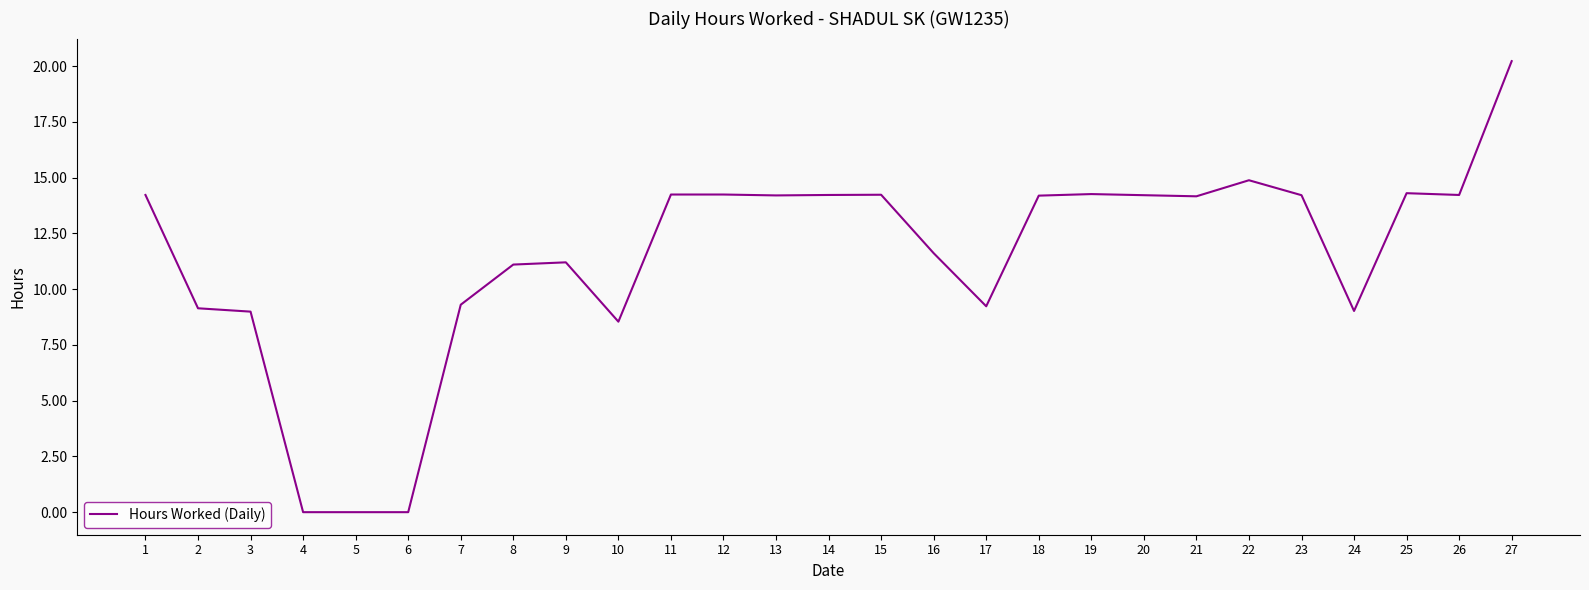

What is the ratio of the value at 17 to the value at 1?

0.6